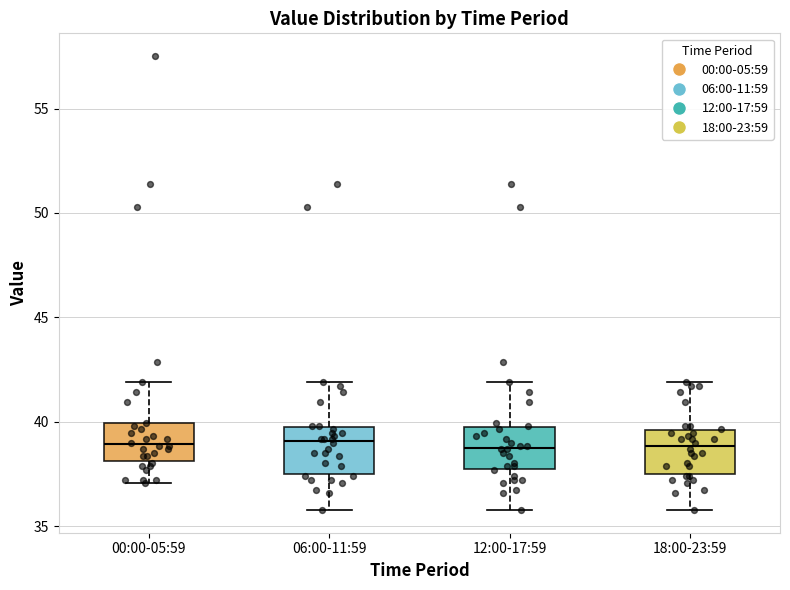

Where is the upper edge of the box for 06:00-11:59 on the y-axis? The values are not printed on the chart, so give them approximately, as read against the axis.

40.0